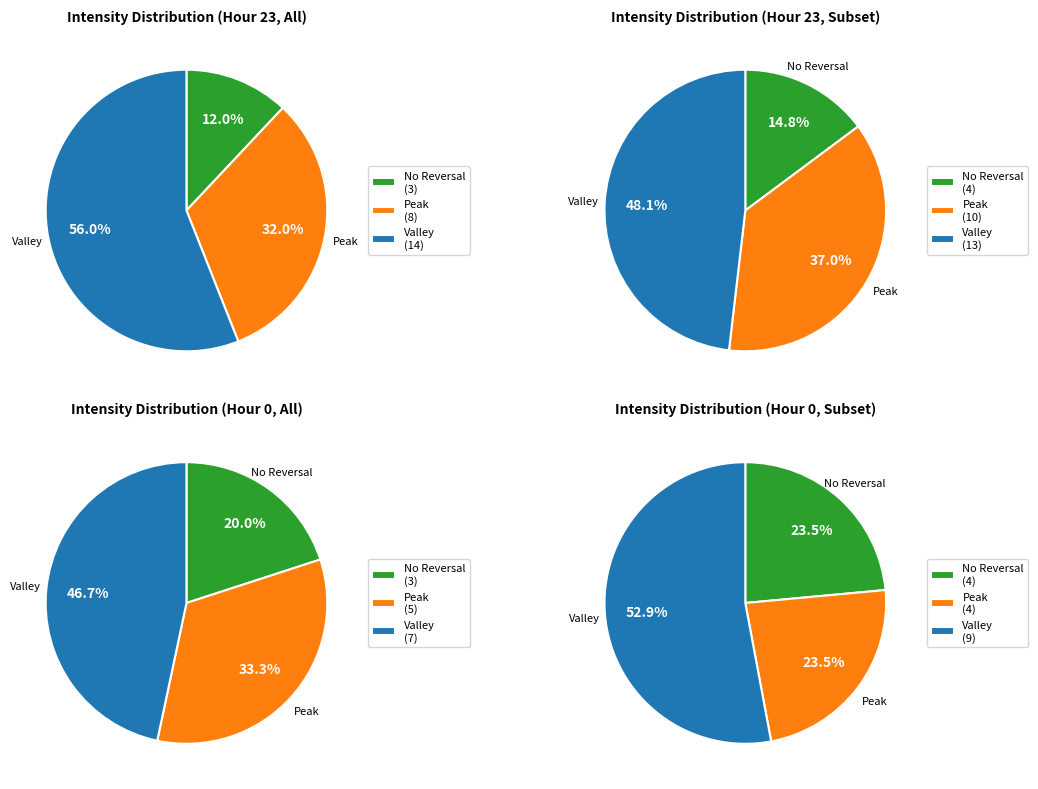

Is it true that 1 is 17% of the pie?

False